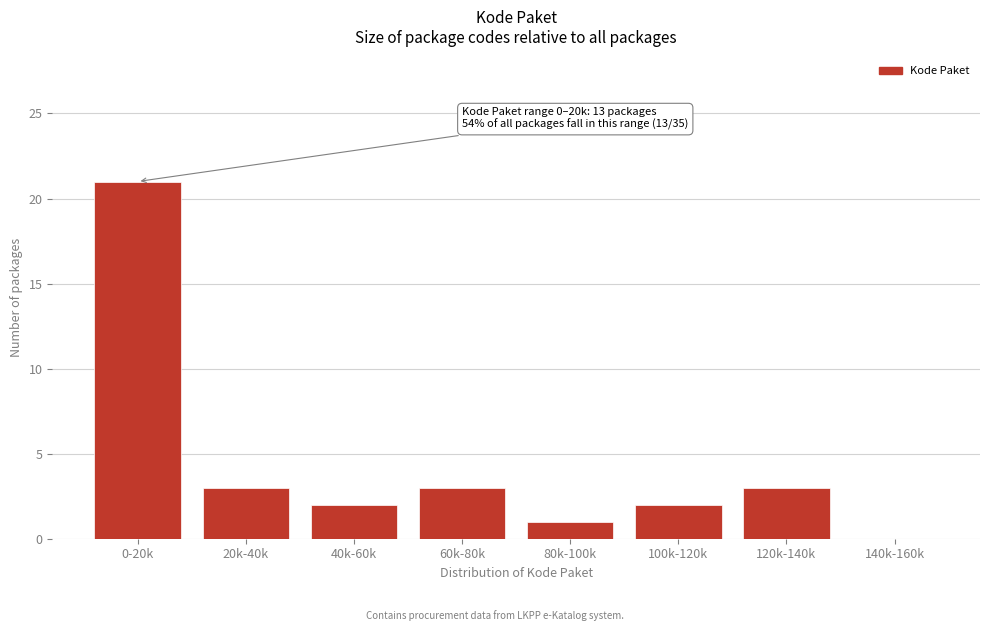

Reading left to right, what are all the values shown in this chart?

0-20k=21	20k-40k=3	40k-60k=2	60k-80k=3	80k-100k=1	100k-120k=2	120k-140k=3	140k-160k=0